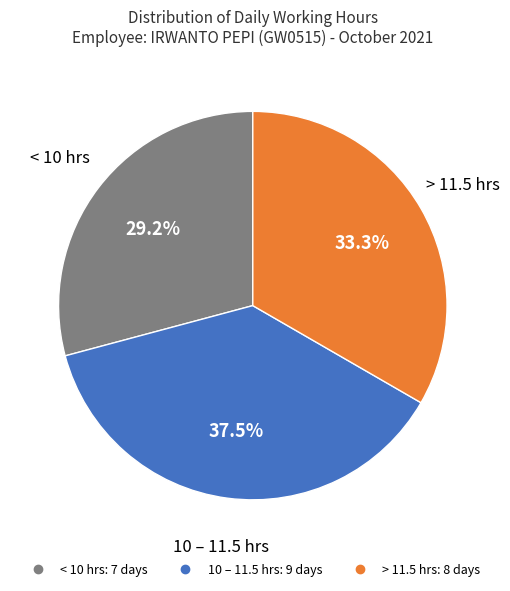

Is there a majority slice in this chart?

No